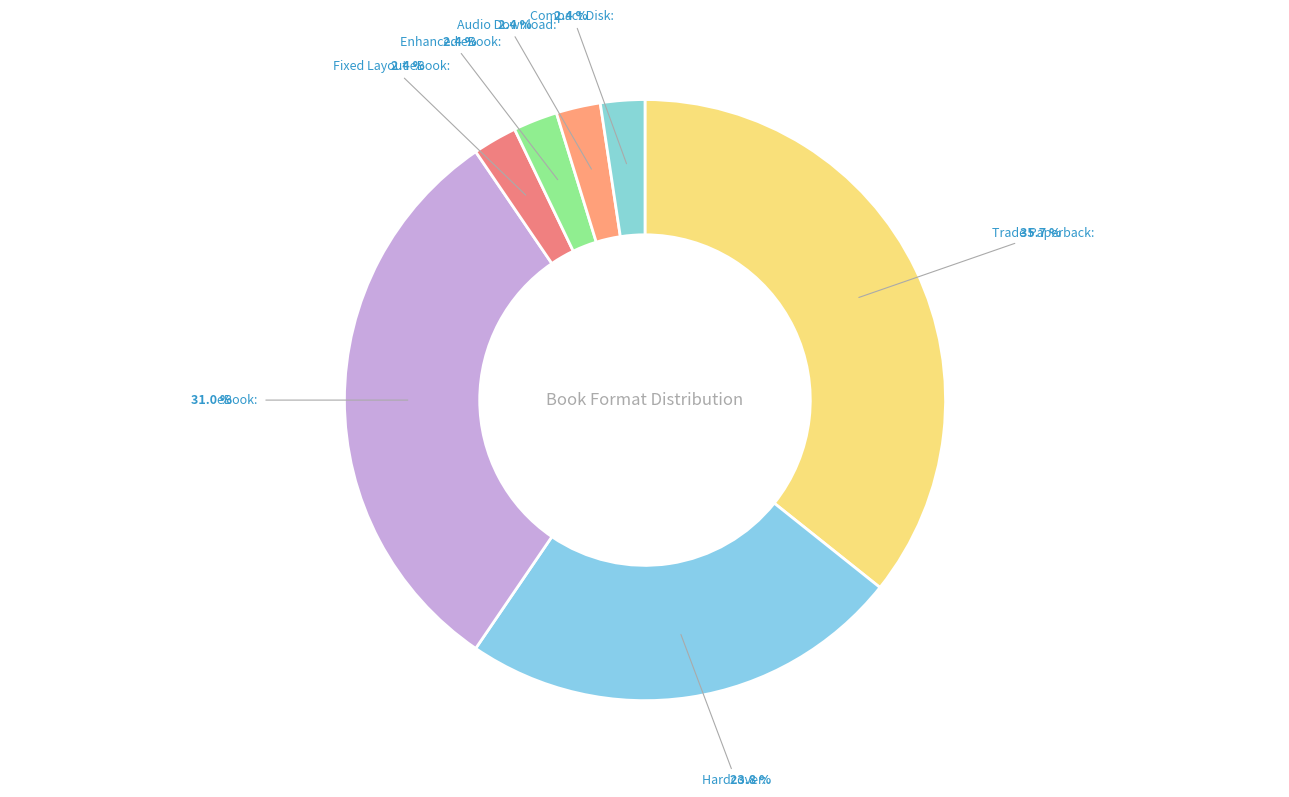

Rank the categories by value from highest to lowest.

Trade Paperback, eBook, Hardcover, Fixed Layout eBook, Enhanced eBook, Audio Download, Compact Disk